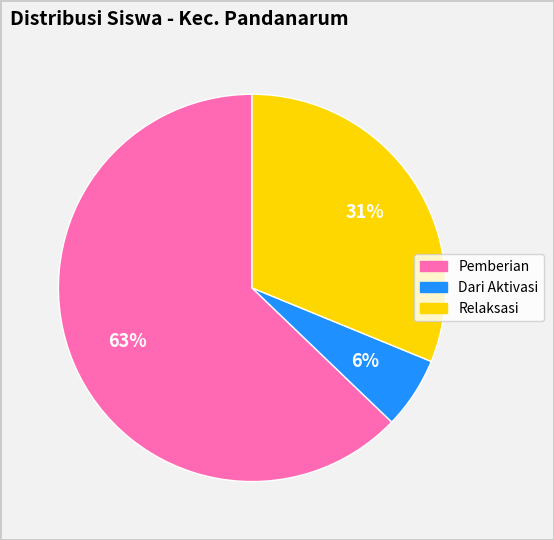

Is there any slice that represents more than half of the pie?

Yes